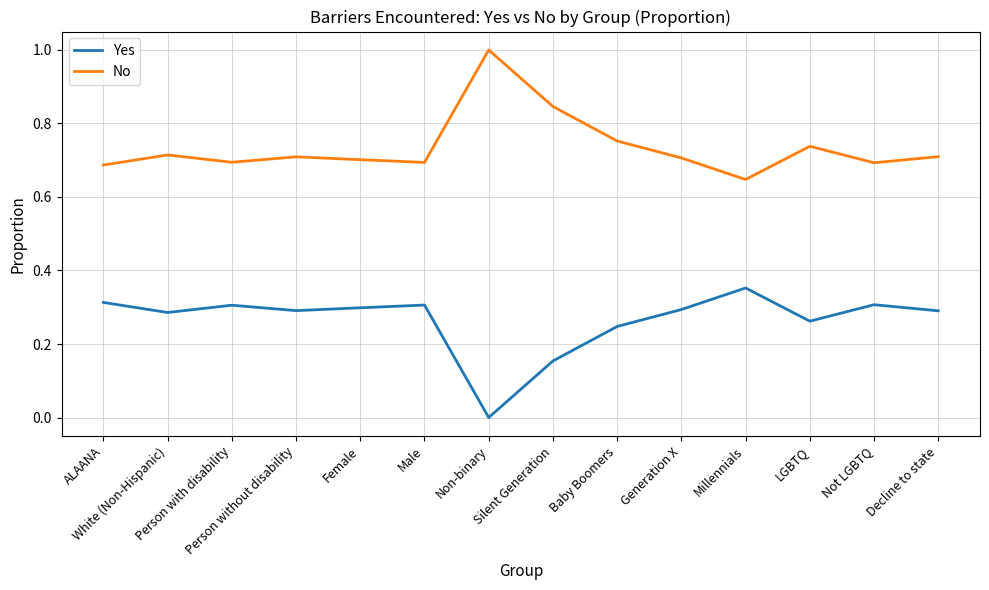

How many No values are between 0 and 1?

14